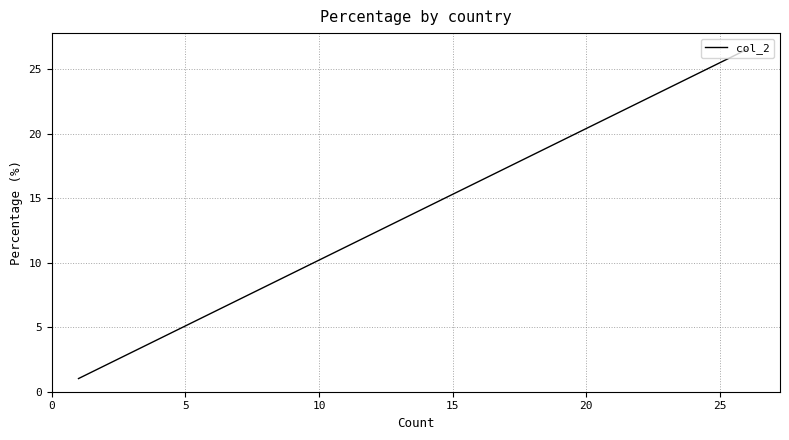

What is the smallest value displayed?

1.0